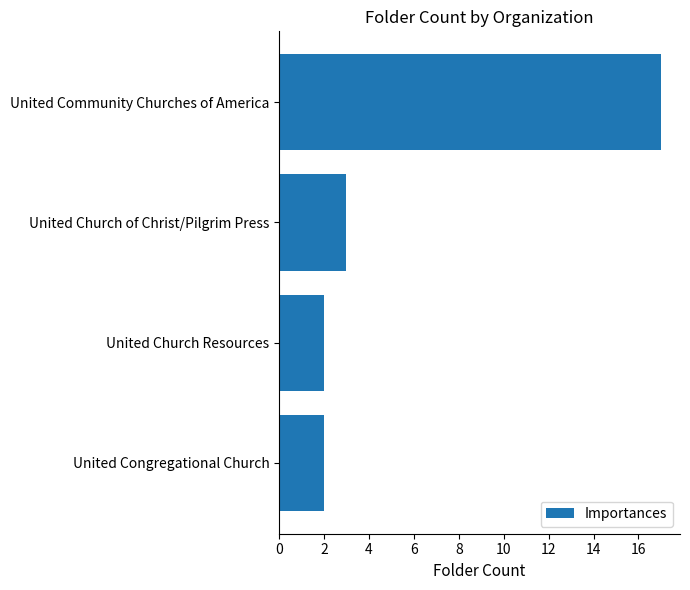

What is the difference between the maximum and minimum values?

15